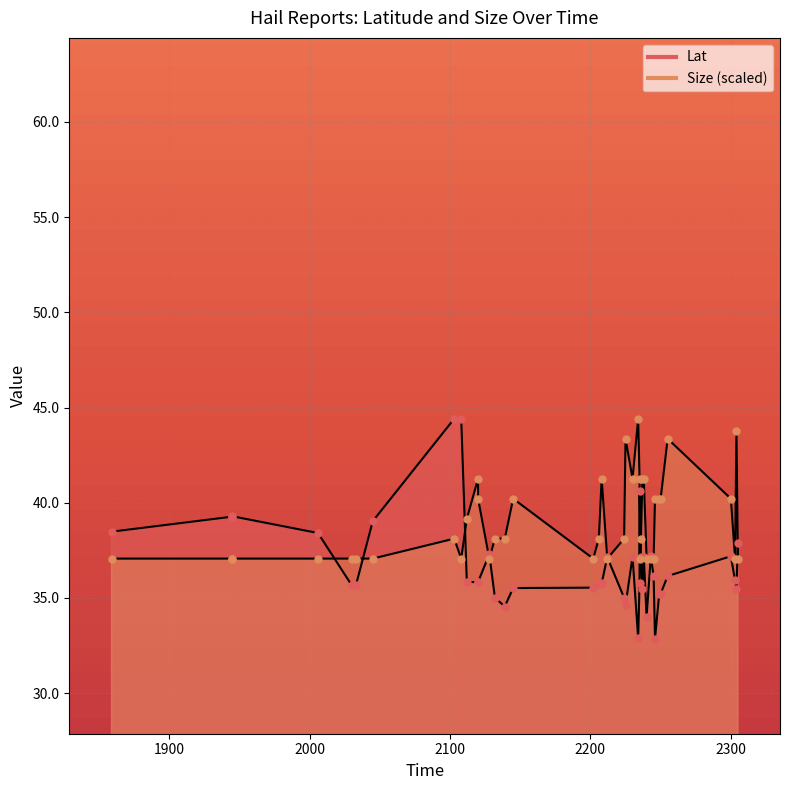

Is the value of Size at 2132 greater than the value of Lat at 2120?

Yes